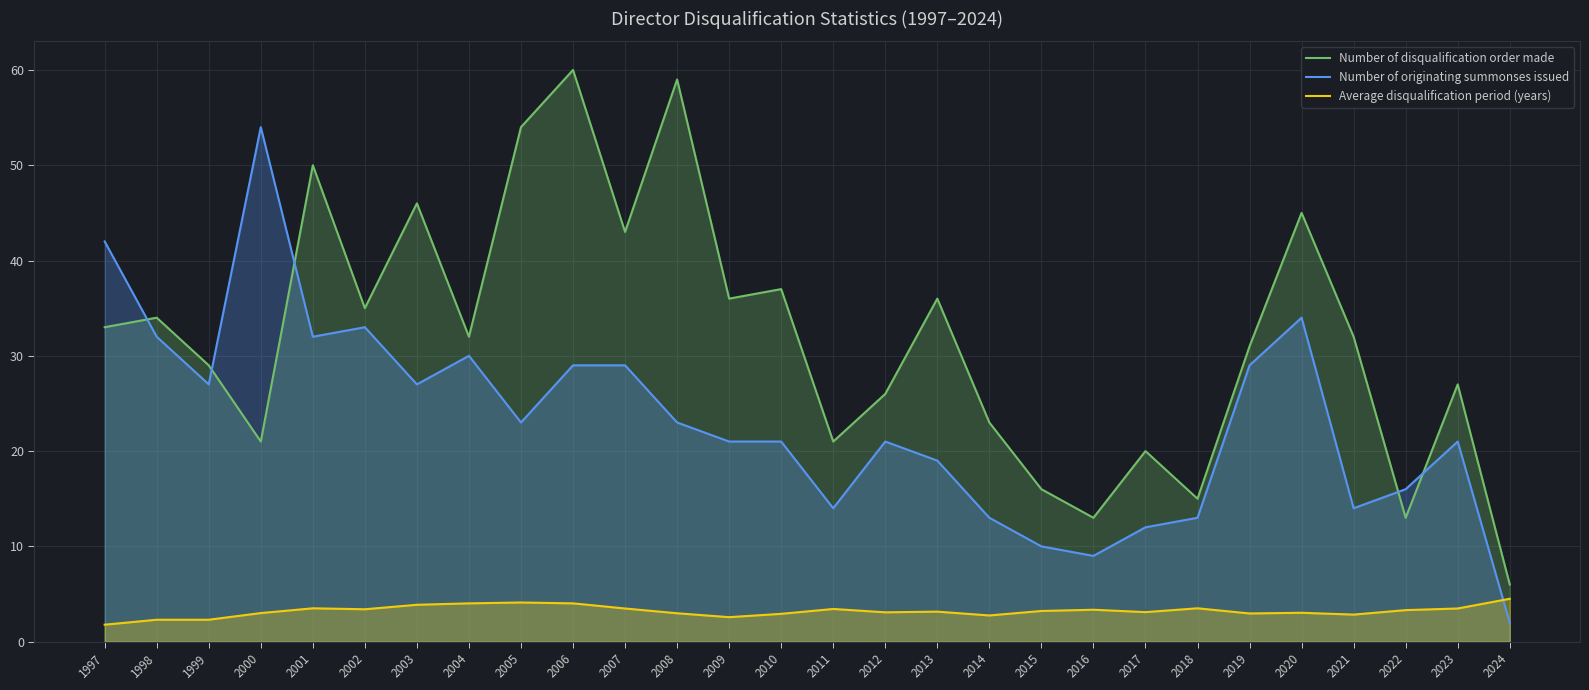

Which series ends up on top after the final intersection of Number of originating summonses issued and Average disqualification period (years)?

Average disqualification period (years)